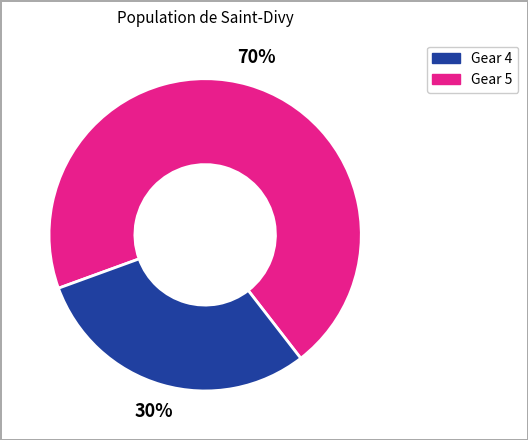

To the nearest percent, what is the average slice percentage?

50%